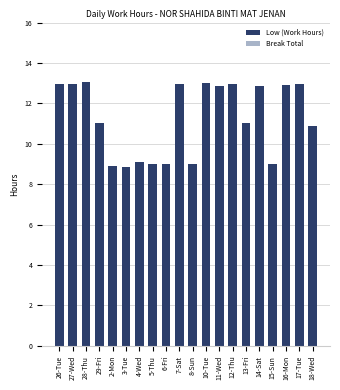

What is the difference between the values at 26-Tue and 2-Mon?

4.0